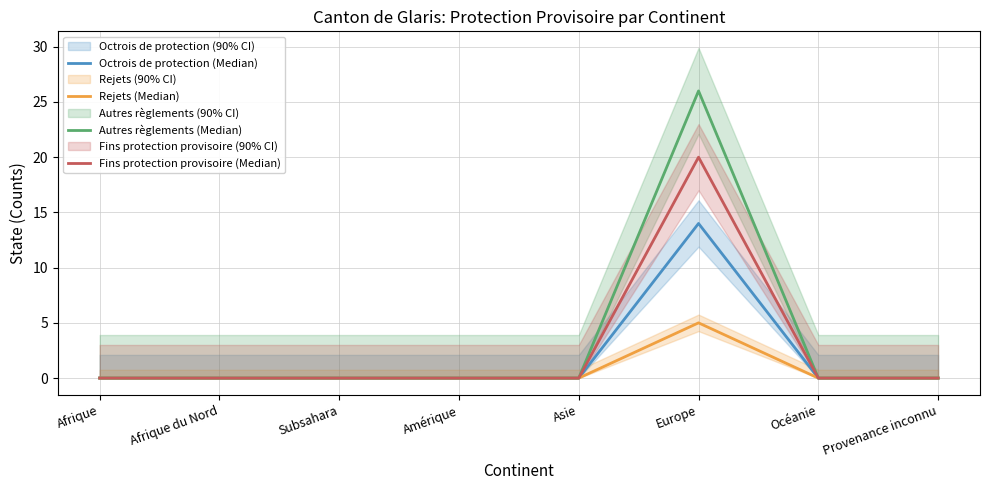

Which series changed the most between Afrique du Nord and Subsahara?

Octrois de protection (Median)